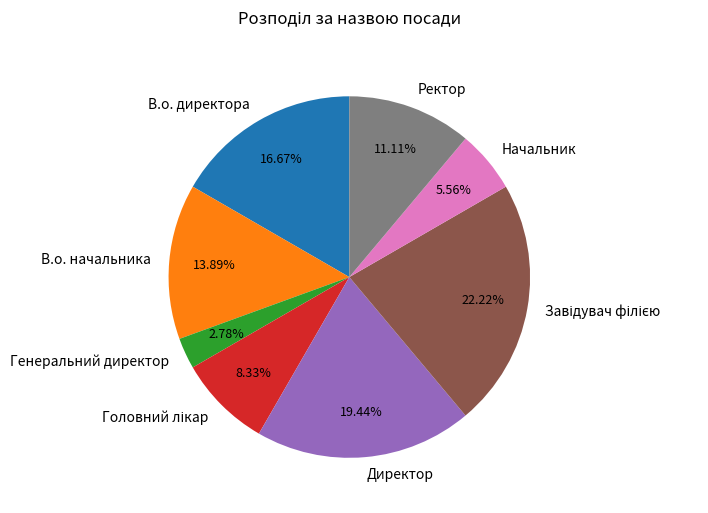

To the nearest percent, what is the difference between the largest and smallest slice percentages?

19%